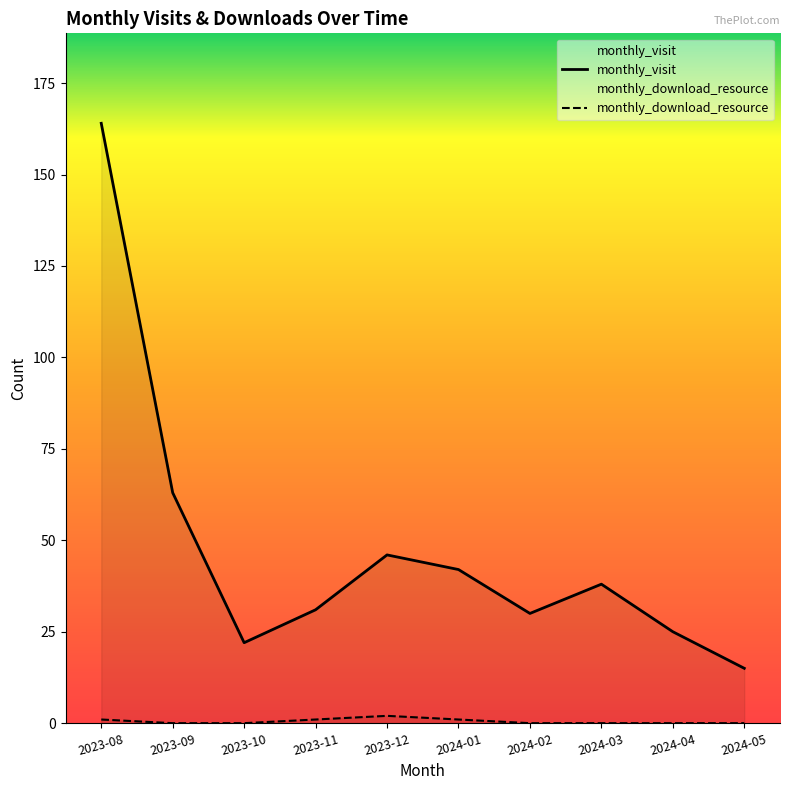

Reading left to right, transcribe all the data shown in this chart.

monthly_visit: 2023-08=164	2023-09=63	2023-10=22	2023-11=31	2023-12=46	2024-01=42	2024-02=30	2024-03=38	2024-04=25	2024-05=15
monthly_download_resource: 2023-08=1	2023-09=0	2023-10=0	2023-11=1	2023-12=2	2024-01=1	2024-02=0	2024-03=0	2024-04=0	2024-05=0